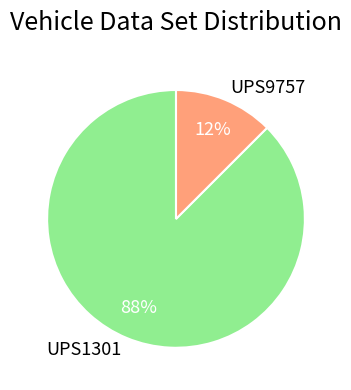

True or false: UPS9757 accounts for 12% of the total.

True